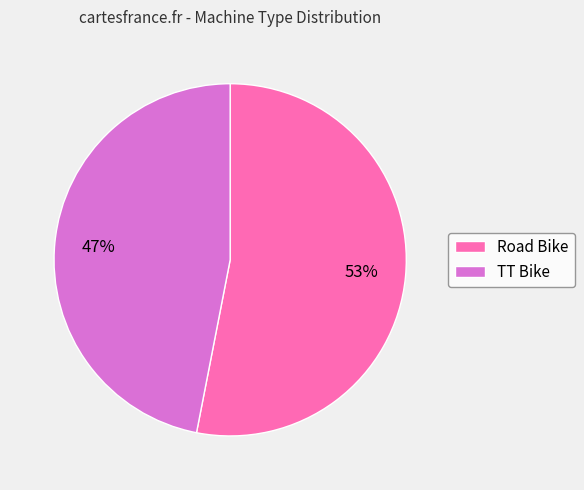

To the nearest percent, what is the average slice percentage?

50%